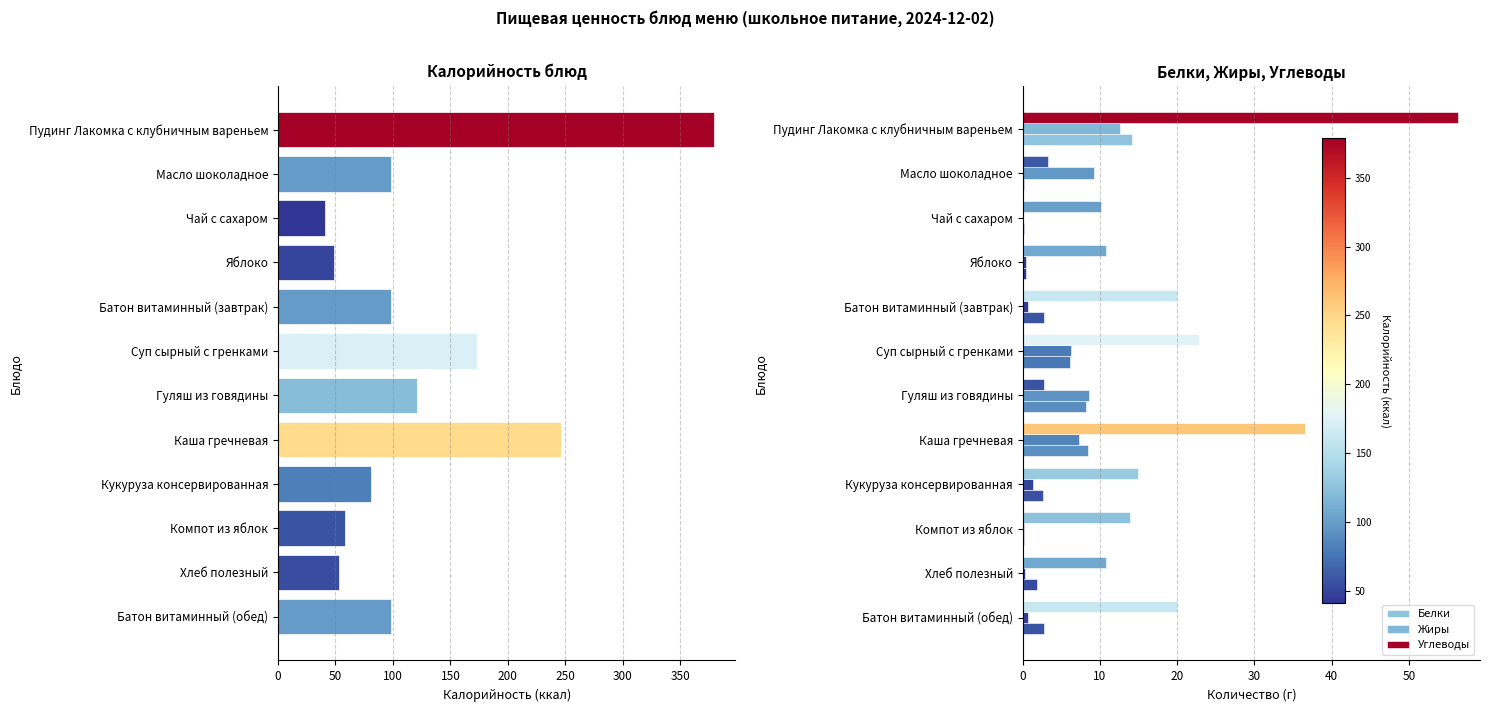

What is the value of the Калорийность bar at the 1st from the left?

379.0